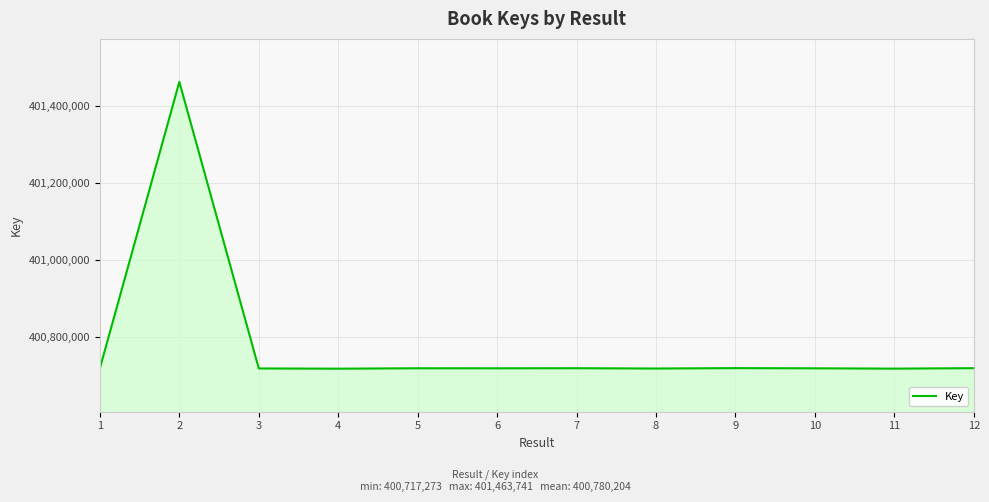

What is the maximum value shown in the chart?

401463741